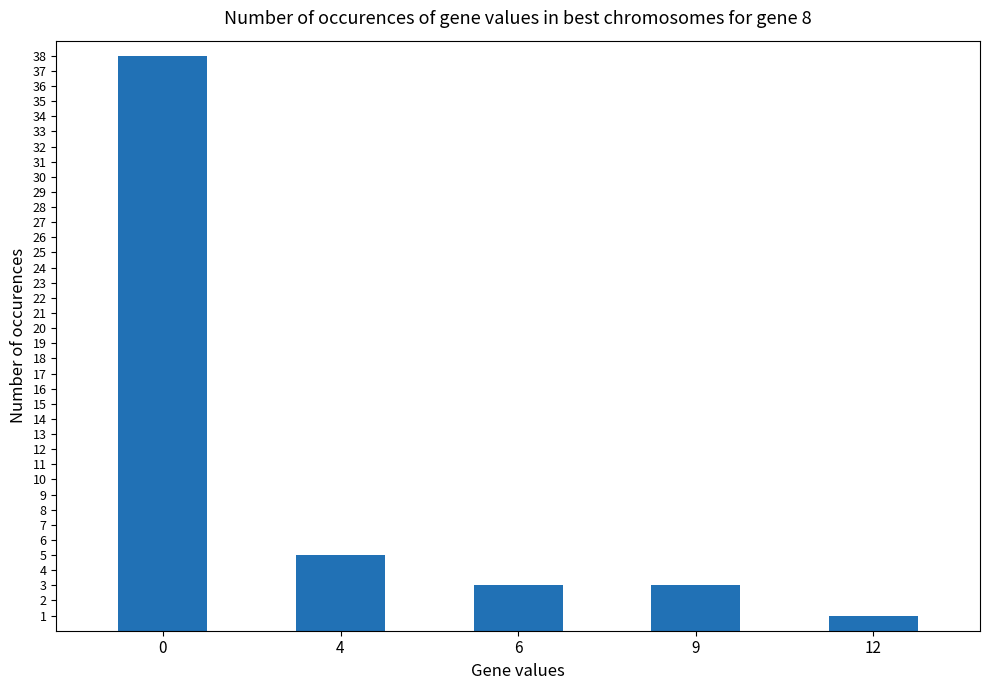

How many bars are there in total?

5